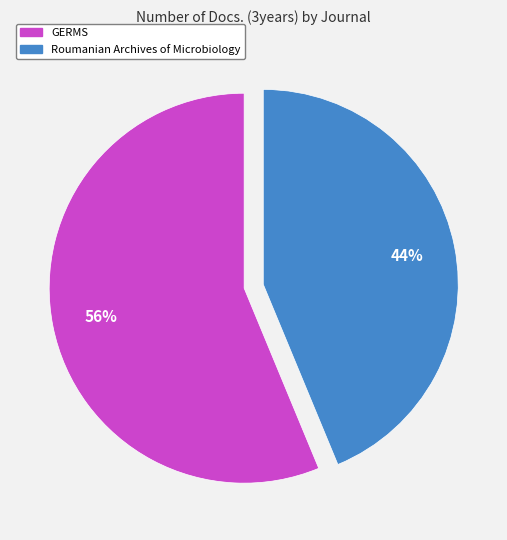

Approximately how many times larger is the value at Roumanian Archives of Microbiology compared to GERMS?

0.8